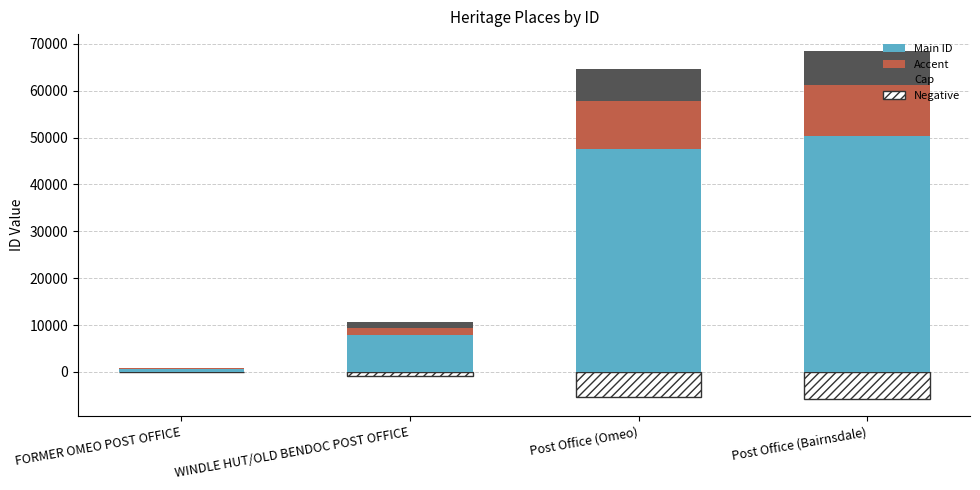

What is the average value of the ID (main) series?

26585.3